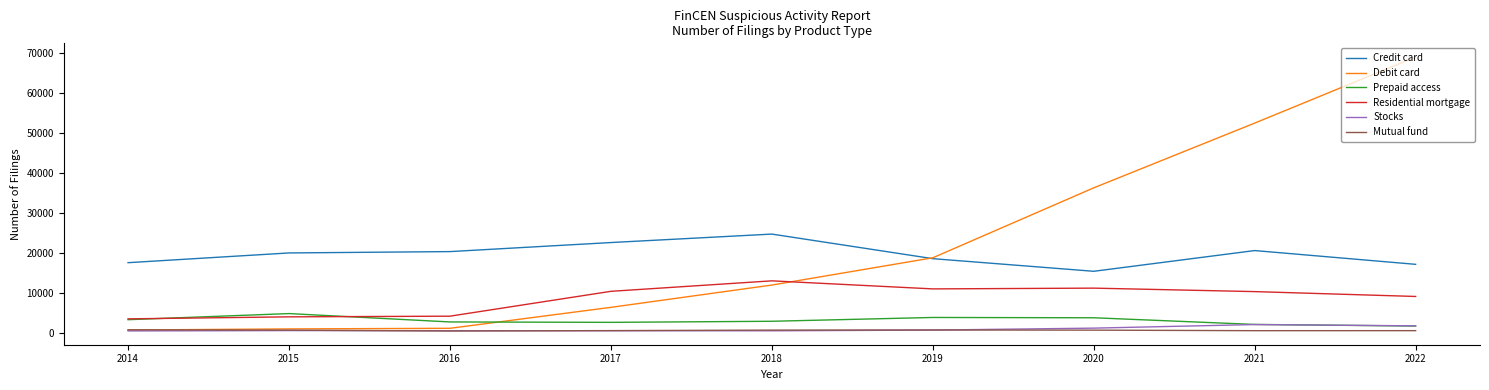

Which label corresponds to the largest value in the chart?

2022